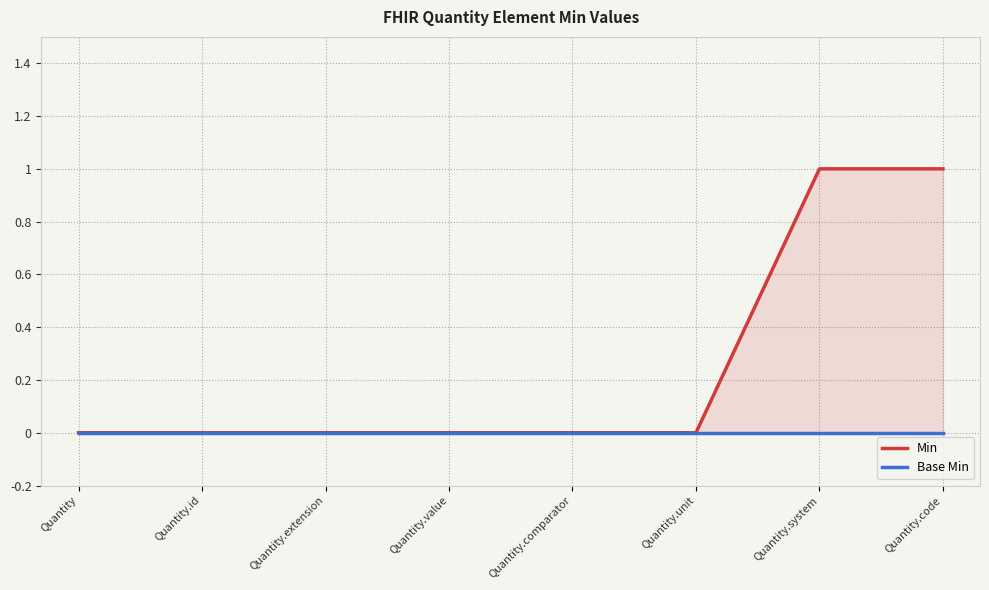

Which series has the widest spread of values?

Min